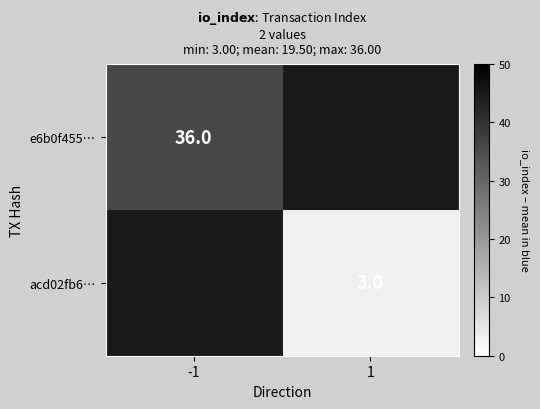

The value of acd02fb6… at 1 is 3. True or false?

True